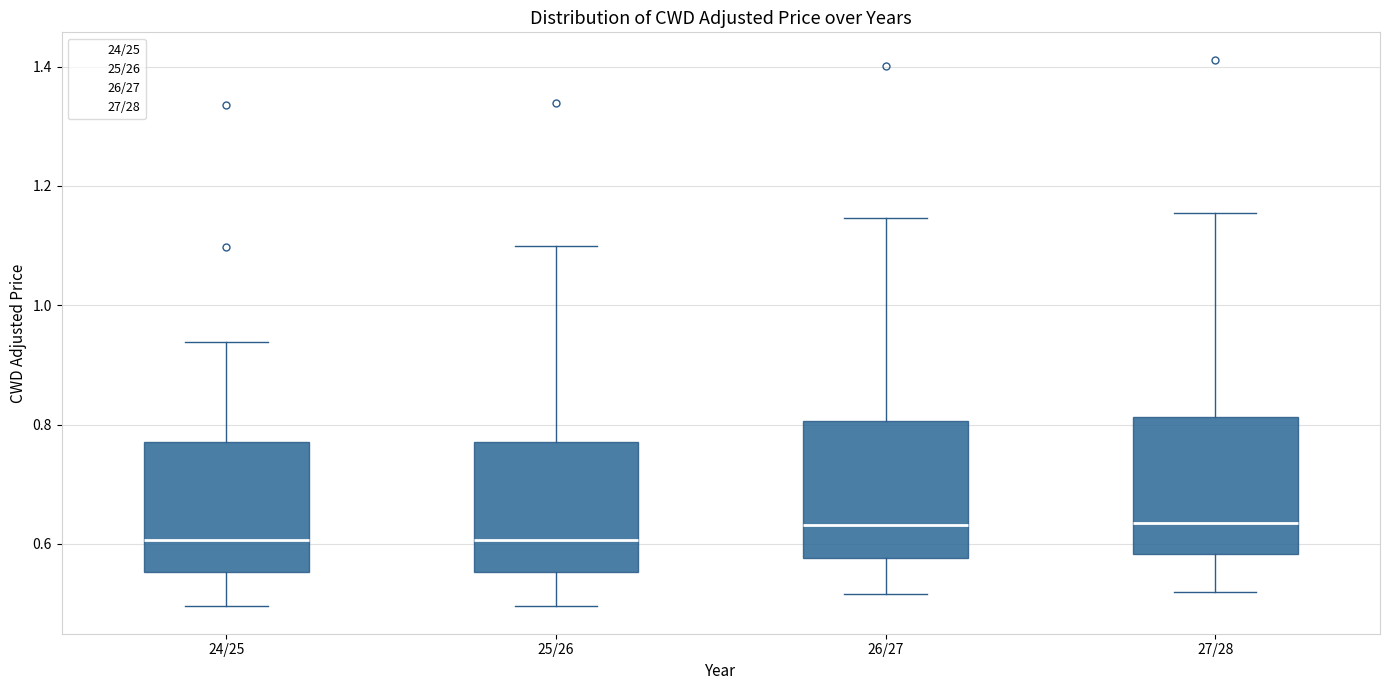

Where does the upper whisker of the box for 25/26 end on the y-axis? The values are not printed on the chart, so give them approximately, as read against the axis.

1.10